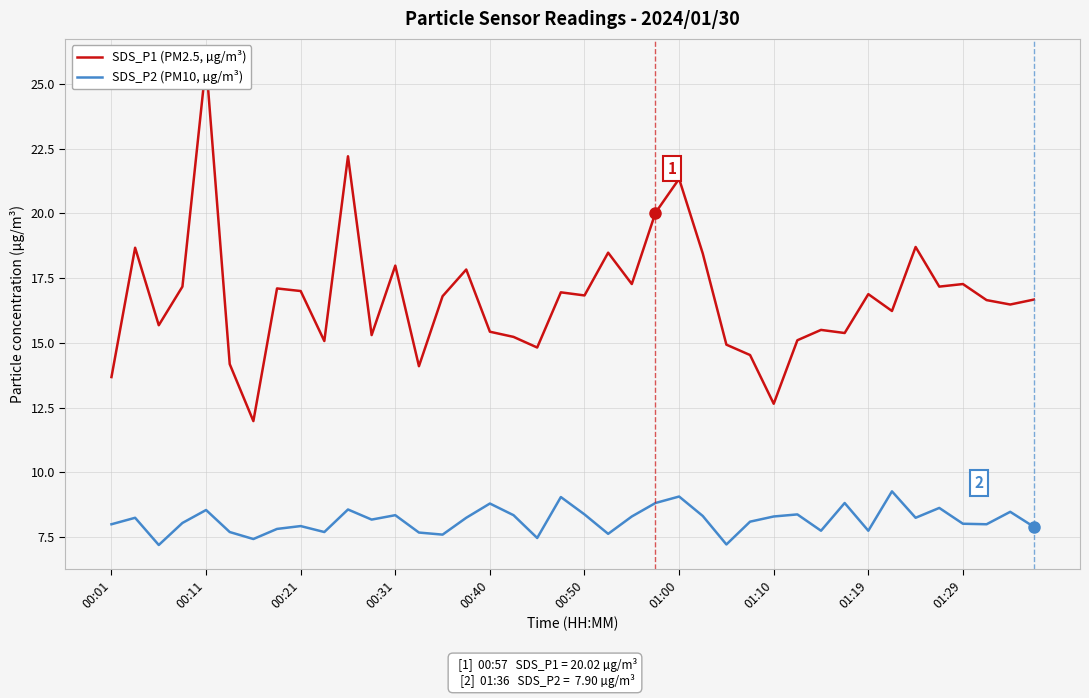

The value of SDS_P2 (PM10, µg/m³) at 01:29 is 13.6. True or false?

False